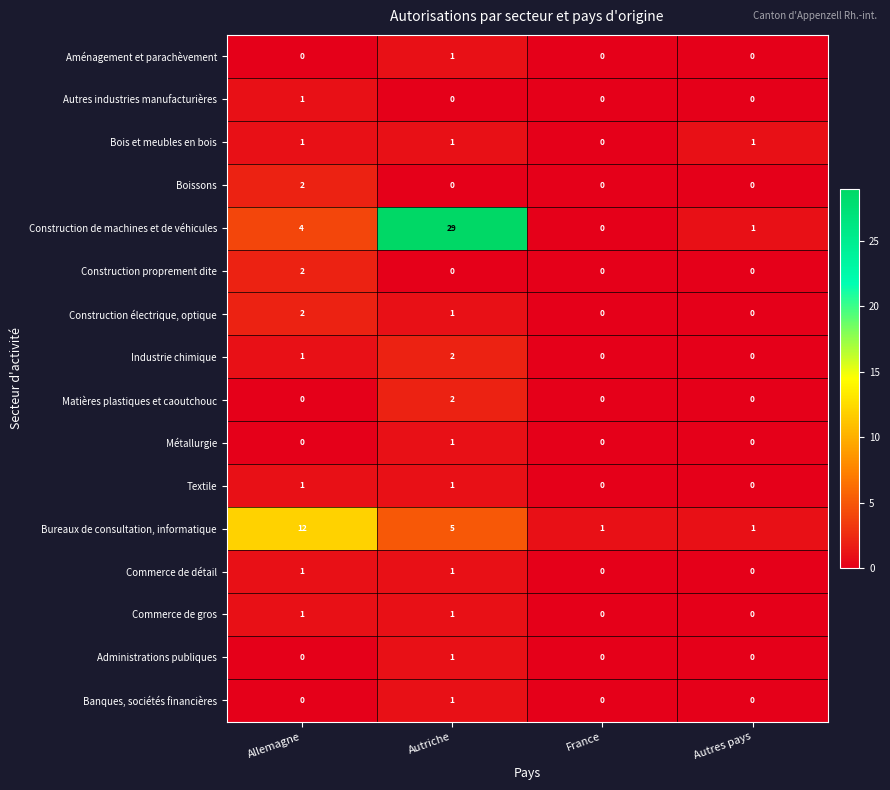

At how many categories does at least one series exceed 25?

1